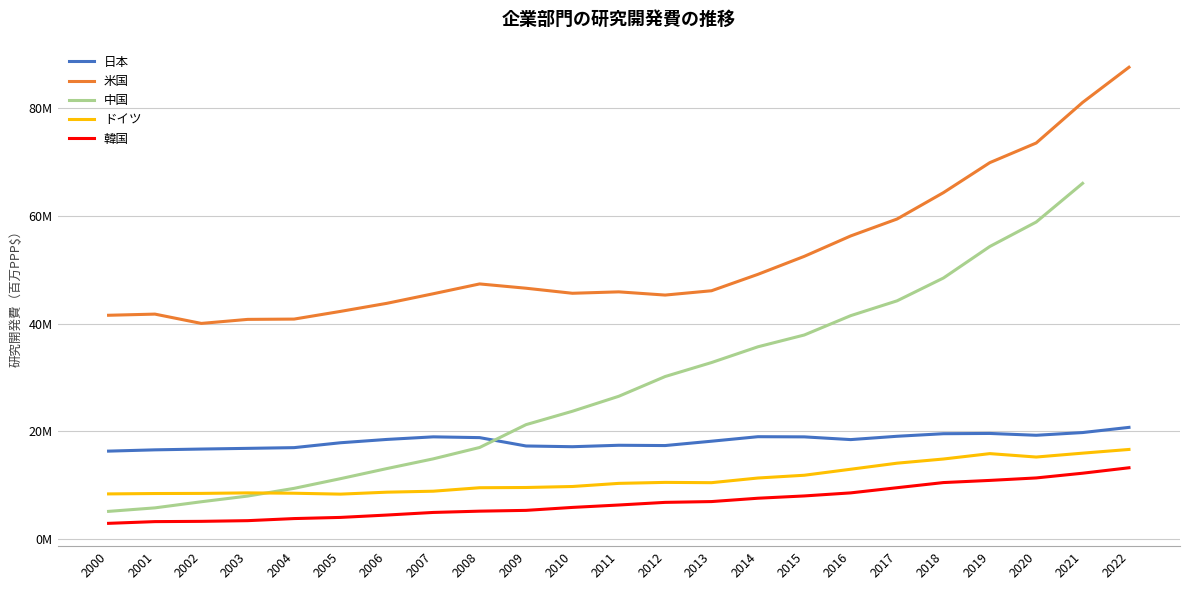

Where does the ドイツ series first go above 10295191?

2012